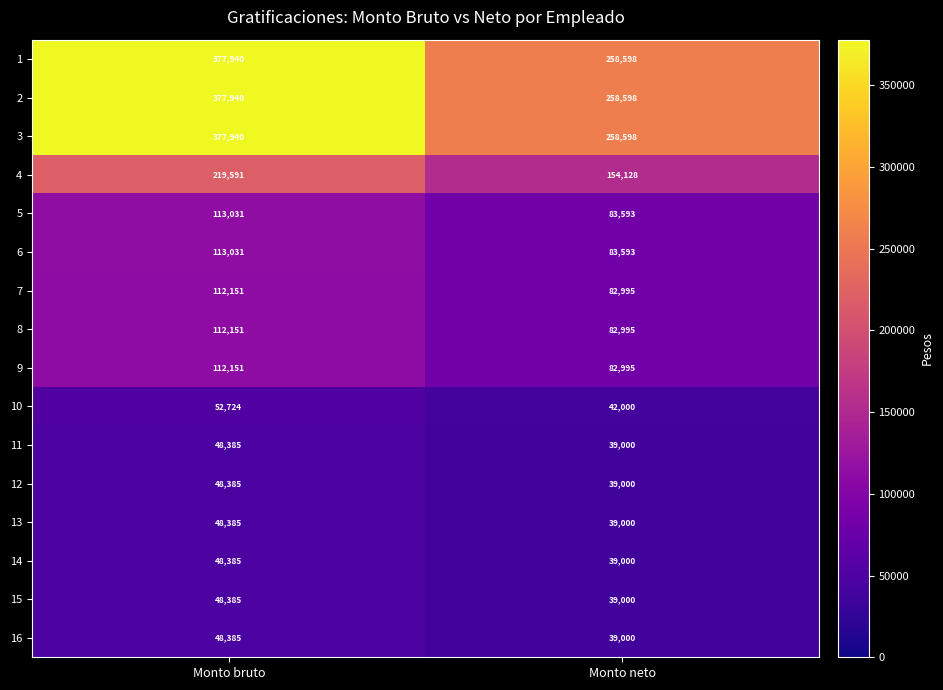

What is the average value of the 5 series?

98312